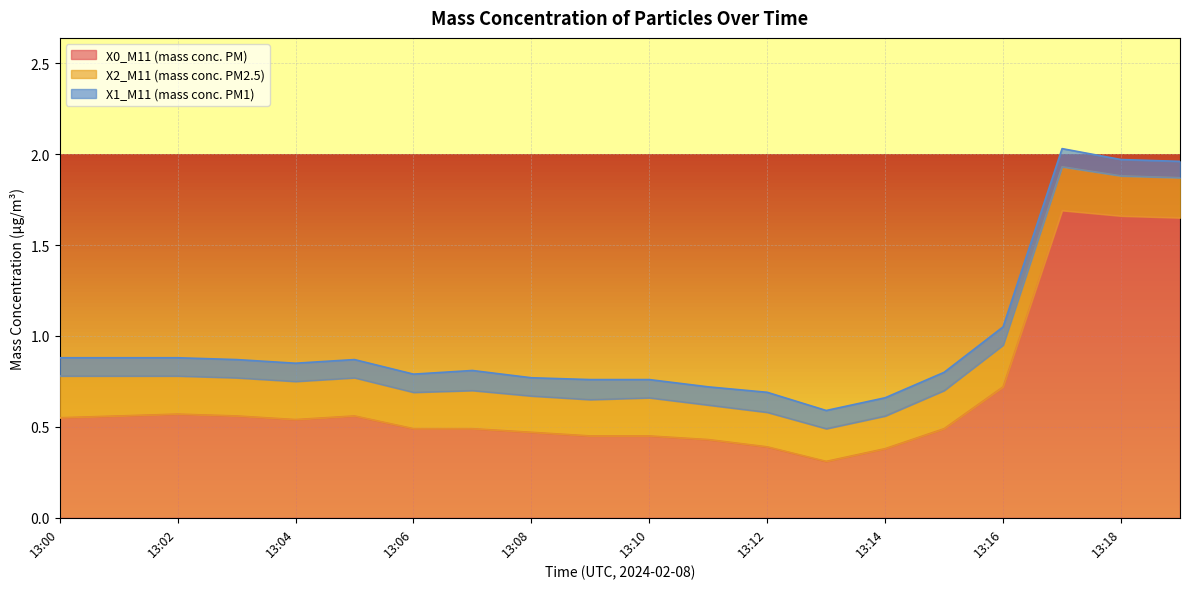

How many lines are shown in the chart?

3